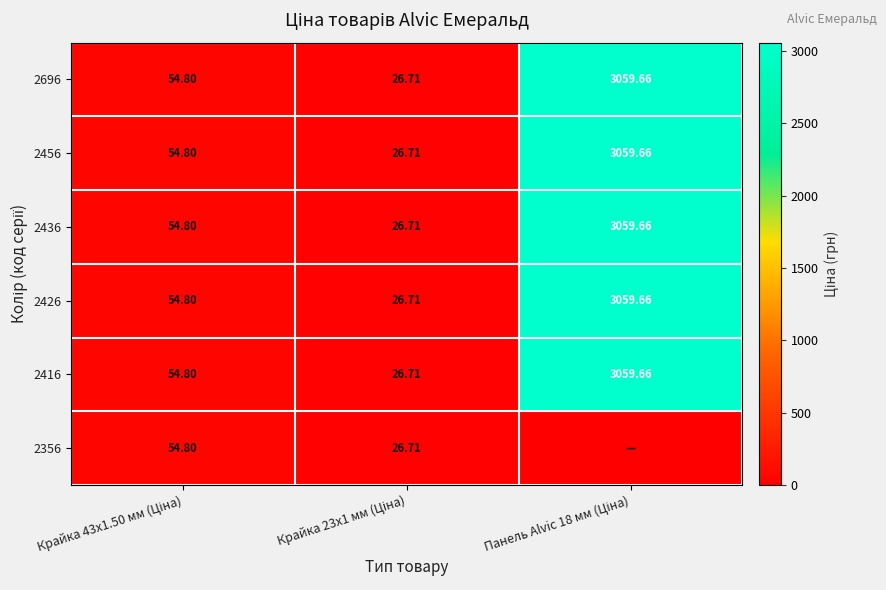

List the series in order of their peak value, highest first.

2696, 2456, 2436, 2426, 2416, 2356